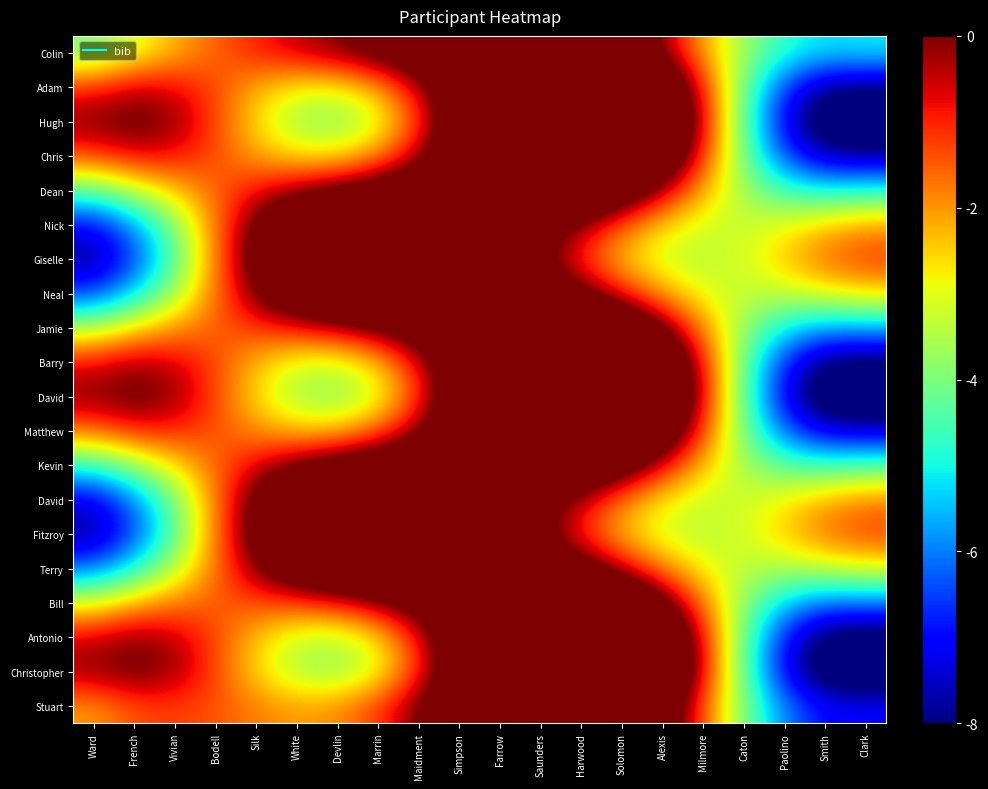

What is the difference between the highest and lowest values at Paolino?

4.8